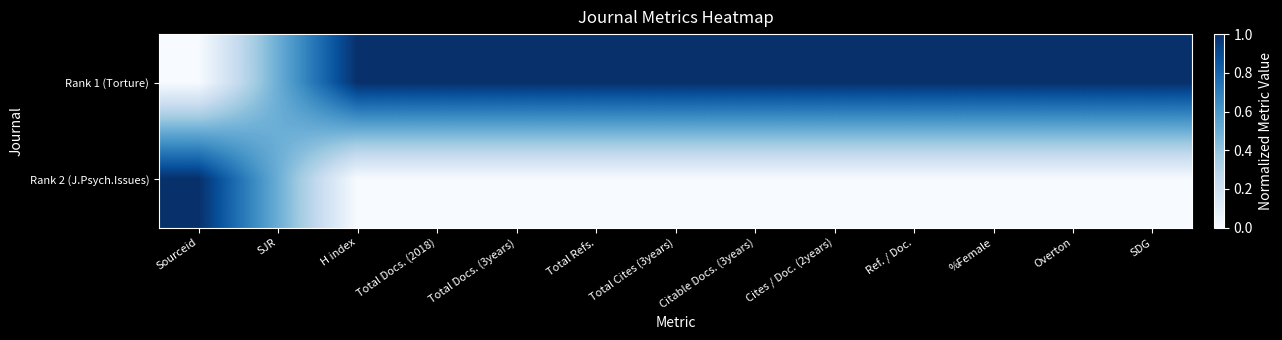

Reading left to right, transcribe all the data shown in this chart.

Rank 1 (Torture): Sourceid=0.0	SJR=0.5	H index=1.0	Total Docs. (2018)=1.0	Total Docs. (3years)=1.0	Total Refs.=1.0	Total Cites (3years)=1.0	Citable Docs. (3years)=1.0	Cites / Doc. (2years)=1.0	Ref. / Doc.=1.0	%Female=1.0	Overton=1.0	SDG=1.0
Rank 2 (J.Psych.Issues): Sourceid=1.0	SJR=0.5	H index=0.0	Total Docs. (2018)=0.0	Total Docs. (3years)=0.0	Total Refs.=0.0	Total Cites (3years)=0.0	Citable Docs. (3years)=0.0	Cites / Doc. (2years)=0.0	Ref. / Doc.=0.0	%Female=0.0	Overton=0.0	SDG=0.0